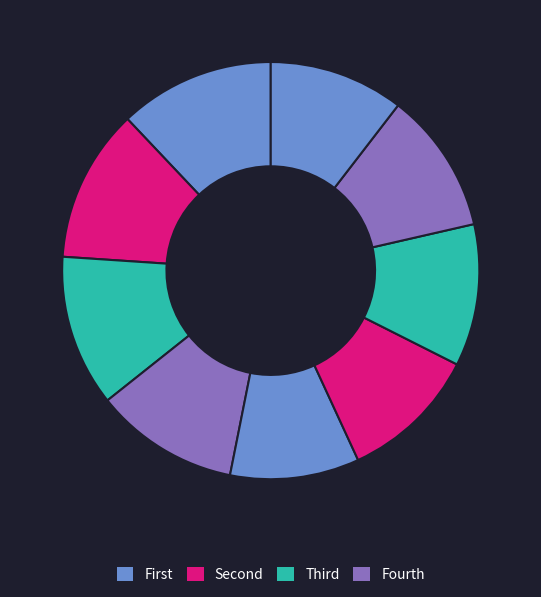

To the nearest percent, what is the average slice percentage?

11%